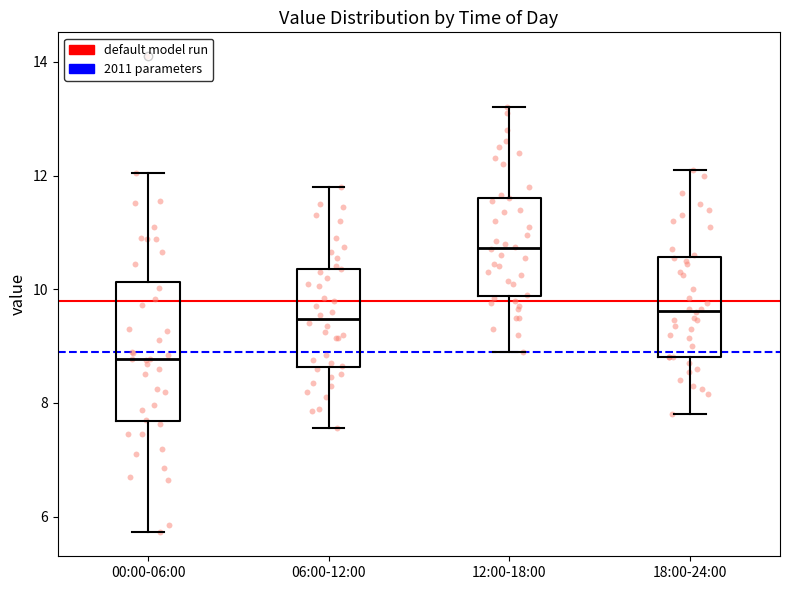

Which box is the tallest, from its lower edge to its upper edge?

00:00-06:00